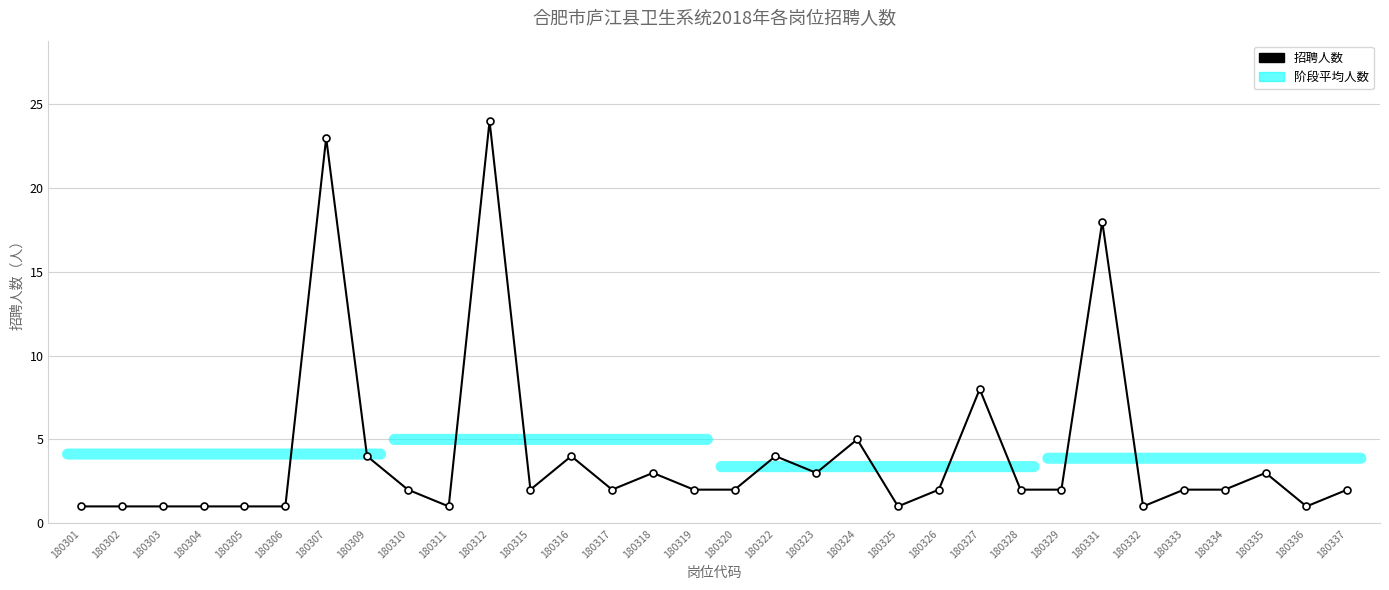

Between 180317 and 180325, which is larger?

180317